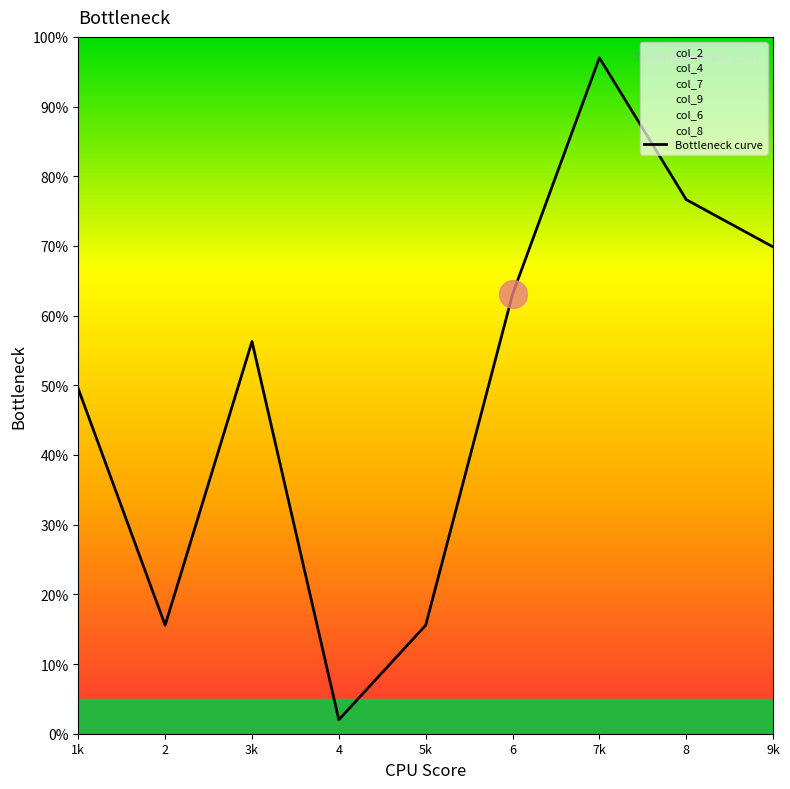

What is the change in value from 2 to 9k?

+54.3